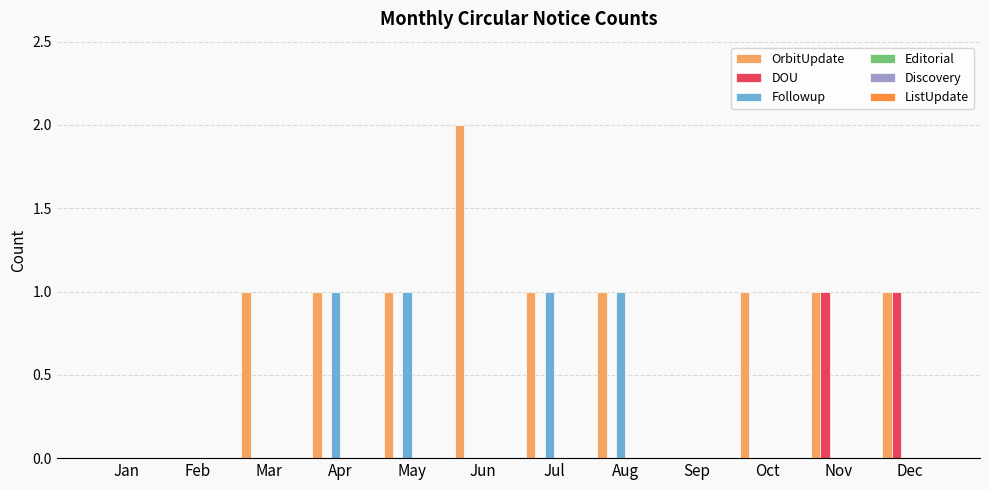

How many groups of bars are there?

12